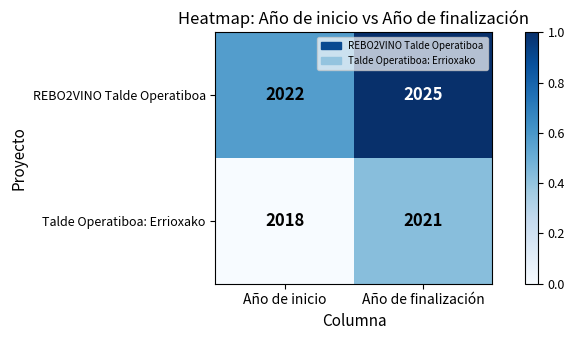

Where is Talde Operatiboa: Errioxako nearest to the value 2019?

Año de inicio